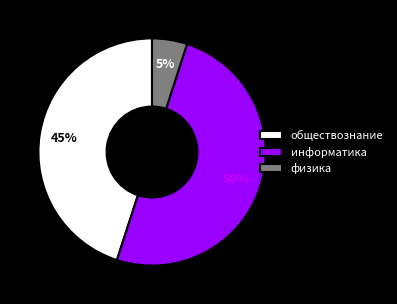

How many segments does this pie chart have?

3